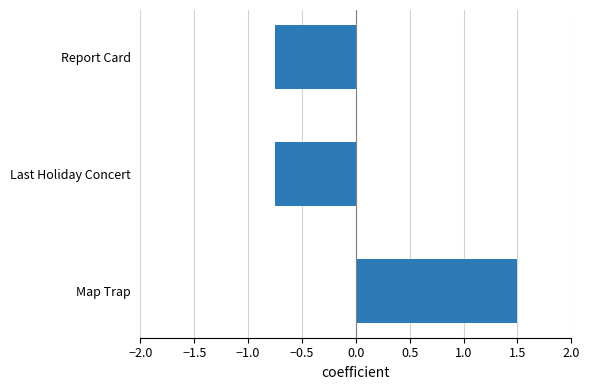

What is the change in value from Map Trap to Last Holiday Concert?

-2.2